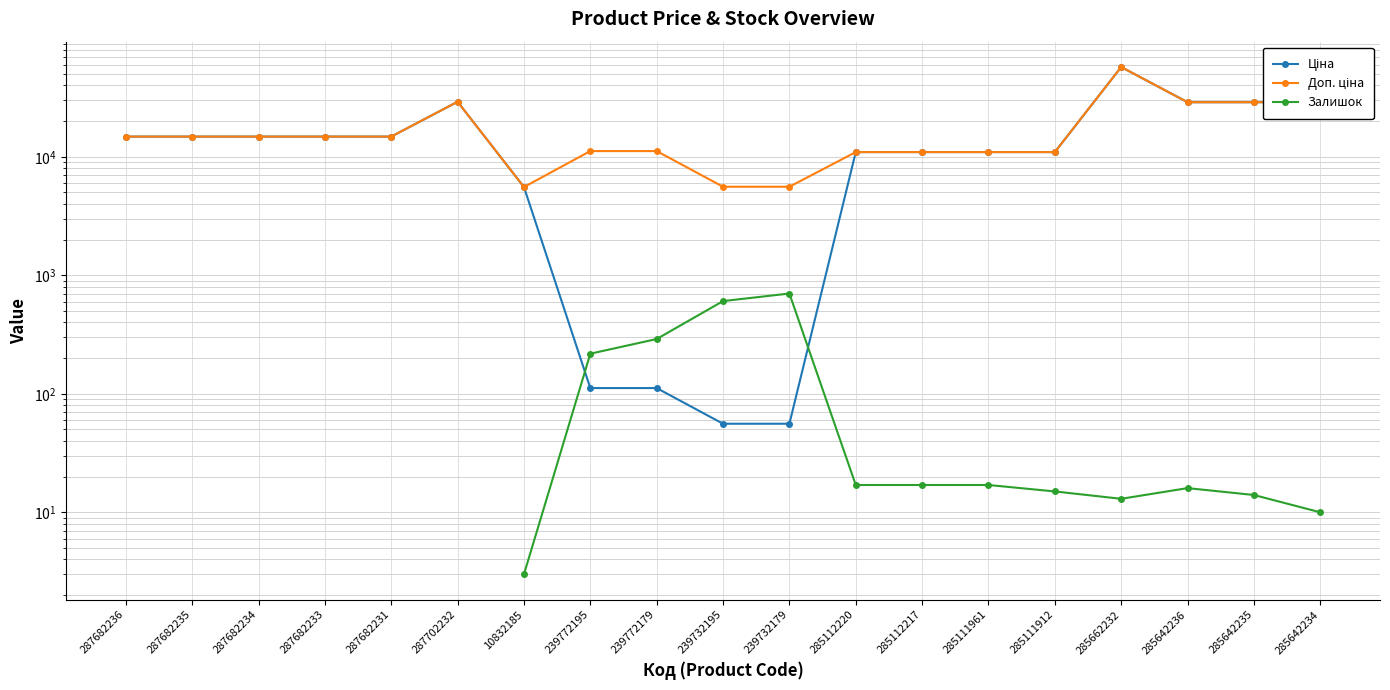

What is the value of the Доп. ціна point at the 5th from the left?

14817.6